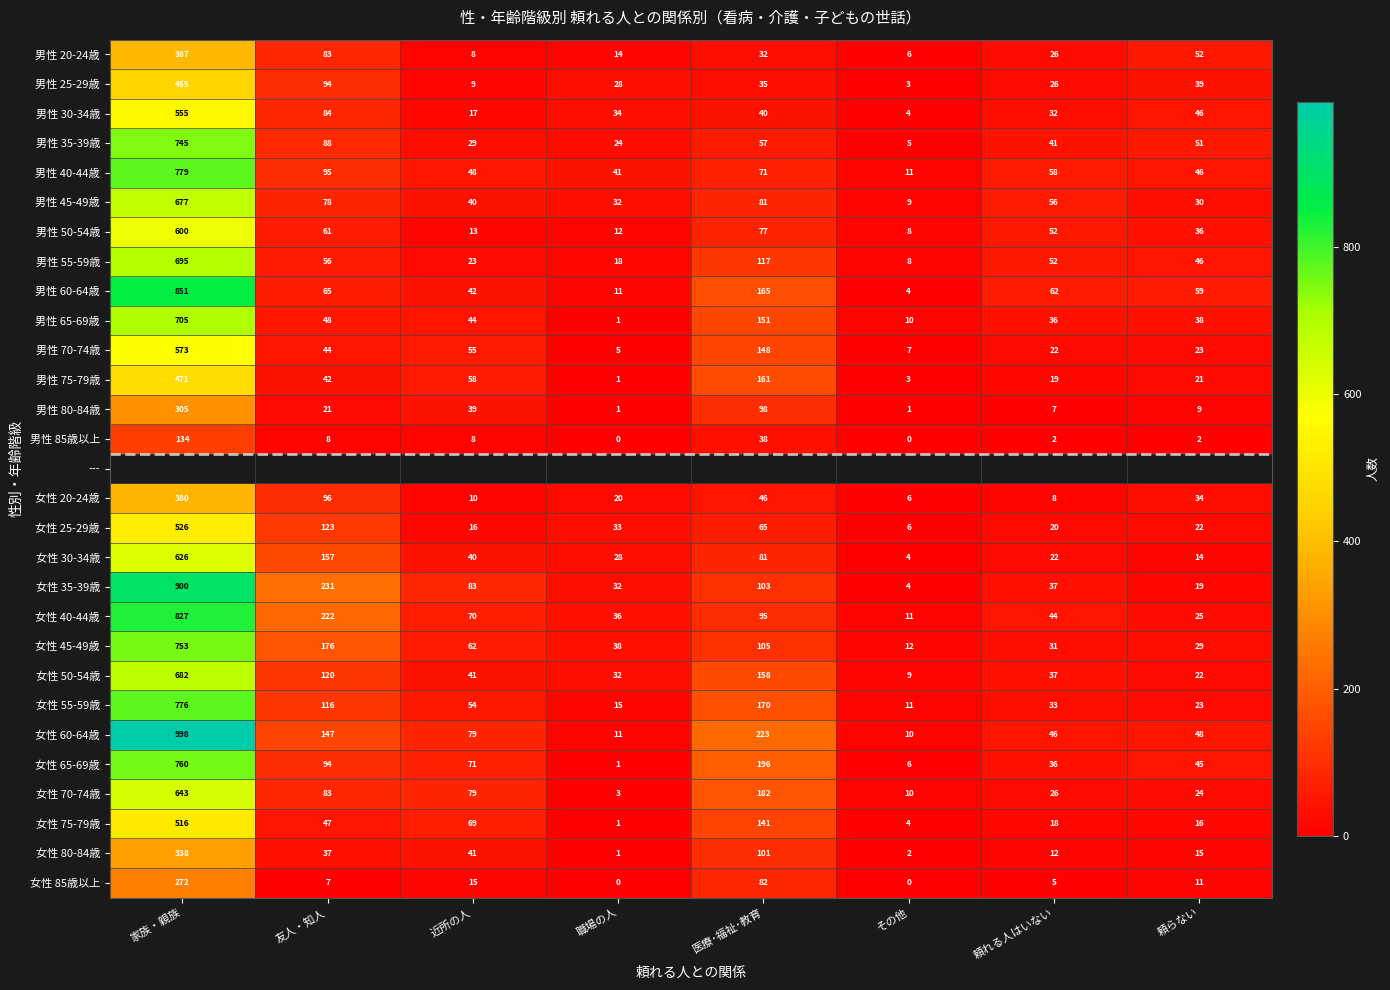

List the labels in order of 男性 20-24歳 value, largest first.

家族・親族, 友人・知人, 頼らない, 医療･福祉･教育, 頼れる人はいない, 職場の人, 近所の人, その他